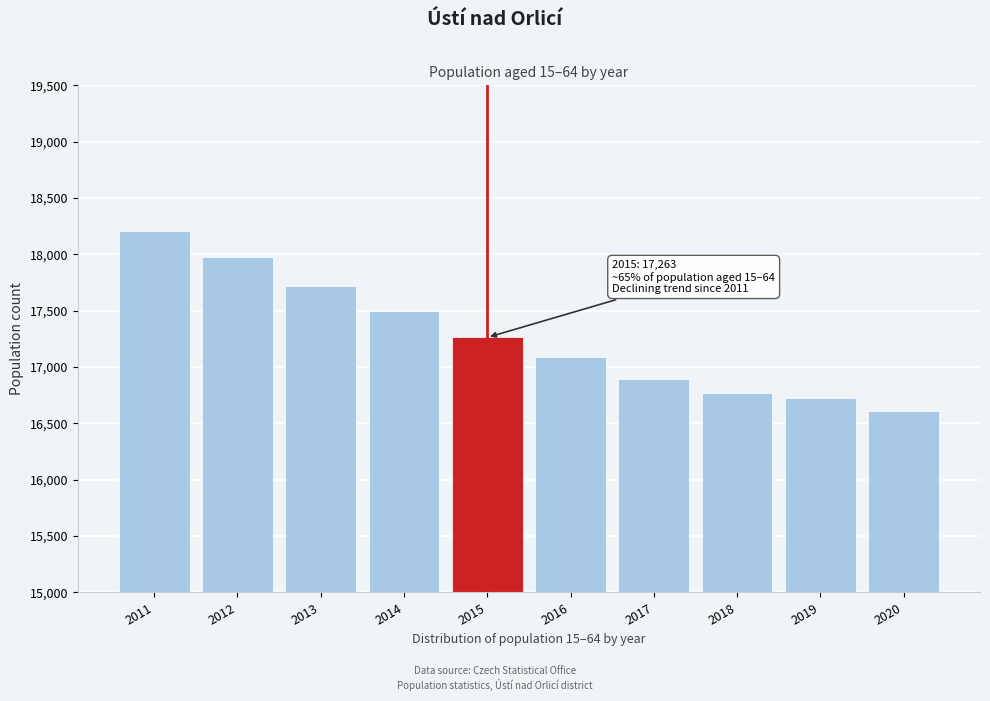

Reading left to right, extract all data points from this chart.

2011=18204	2012=17980	2013=17721	2014=17502	2015=17263	2016=17090	2017=16896	2018=16769	2019=16724	2020=16611